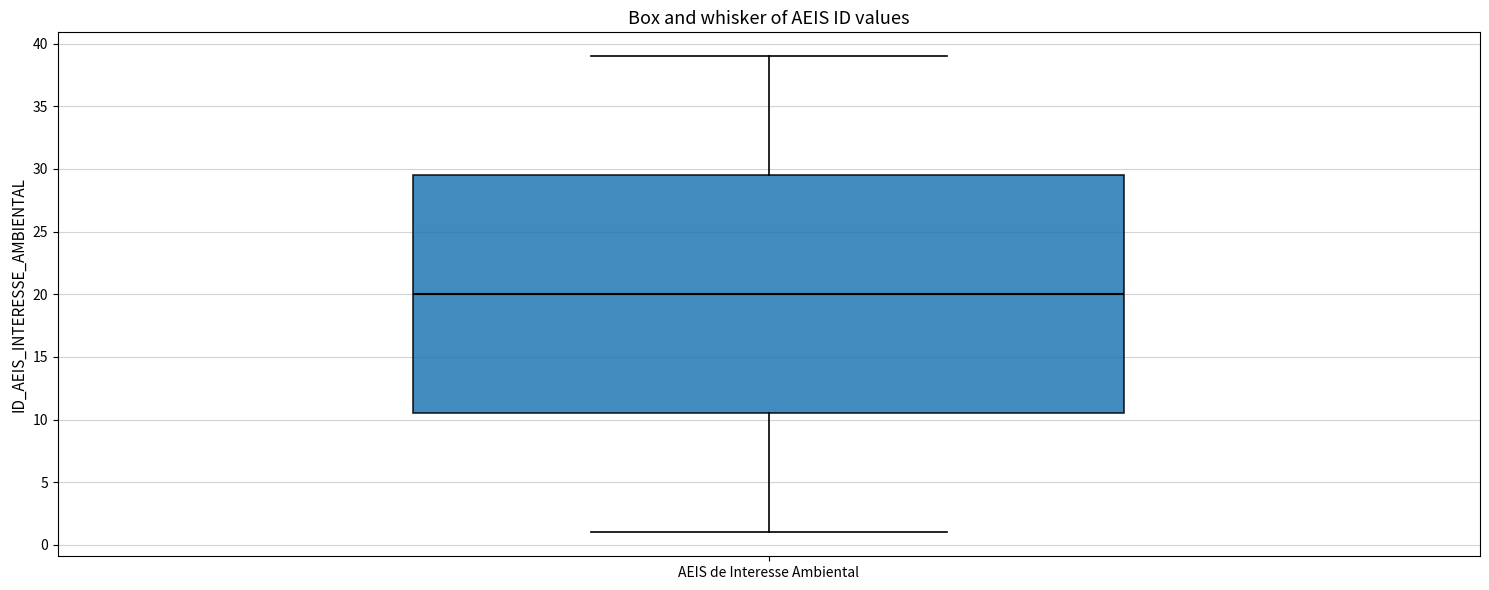

Where is the upper edge of the box for AEIS de Interesse Ambiental on the y-axis? The values are not printed on the chart, so give them approximately, as read against the axis.

29.5